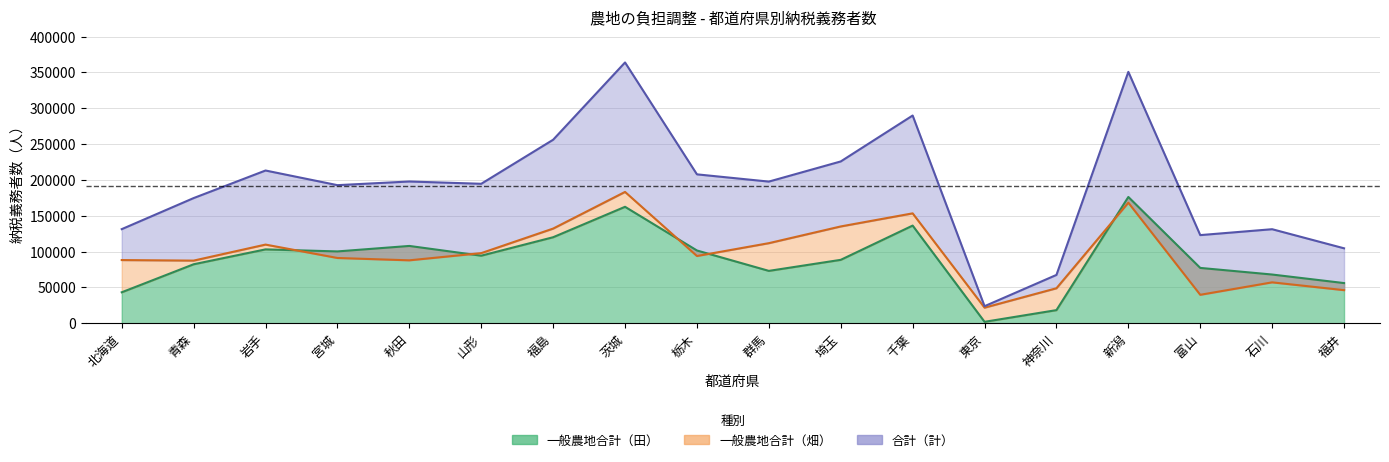

What is the spread (max minus min) of values at 東京?

21807